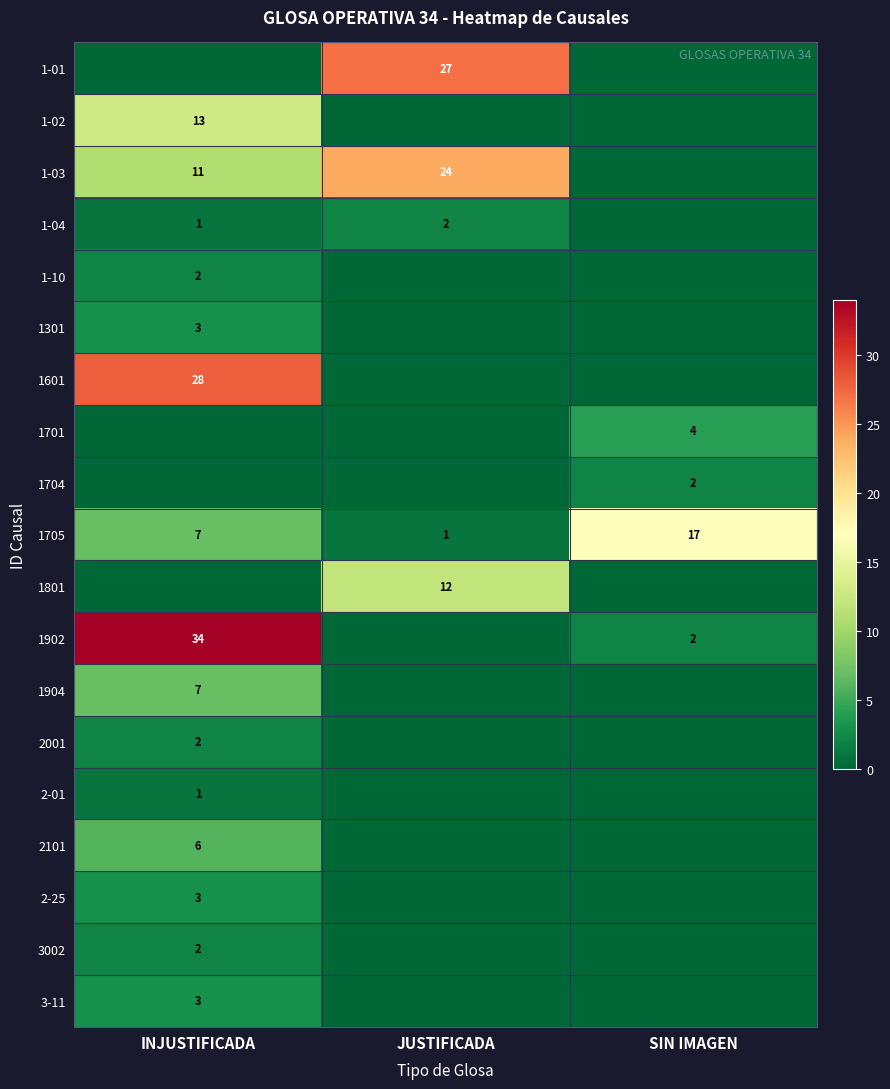

The 1705 series shows 7 at INJUSTIFICADA. True or false?

True